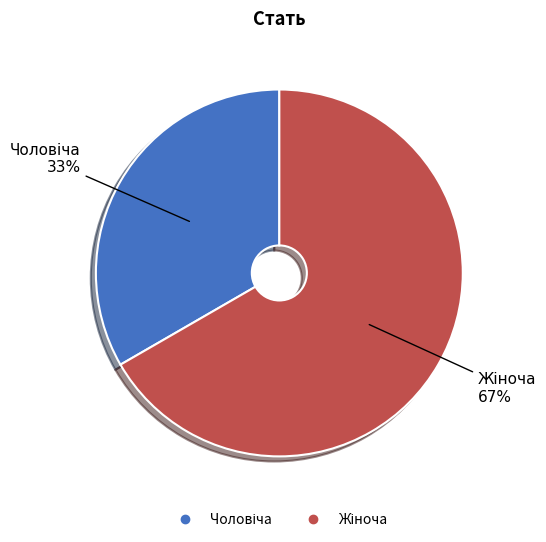

To the nearest percent, what is the average slice percentage?

50%